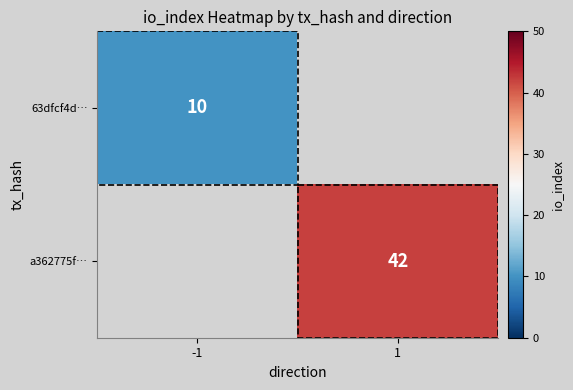

The value of a362775f… at 1 is 25. True or false?

False